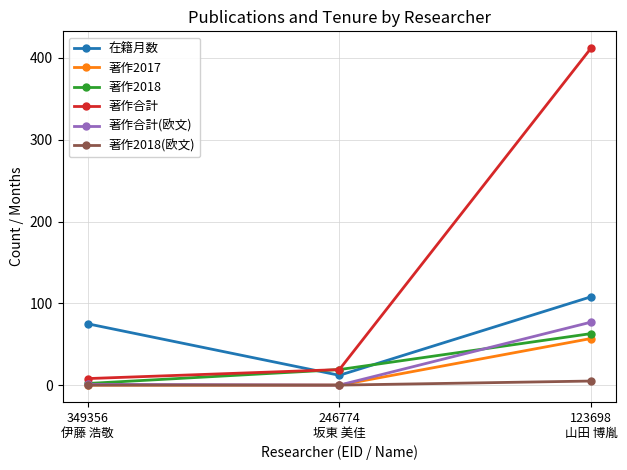

What is the highest value of the 著作2018 series?

63